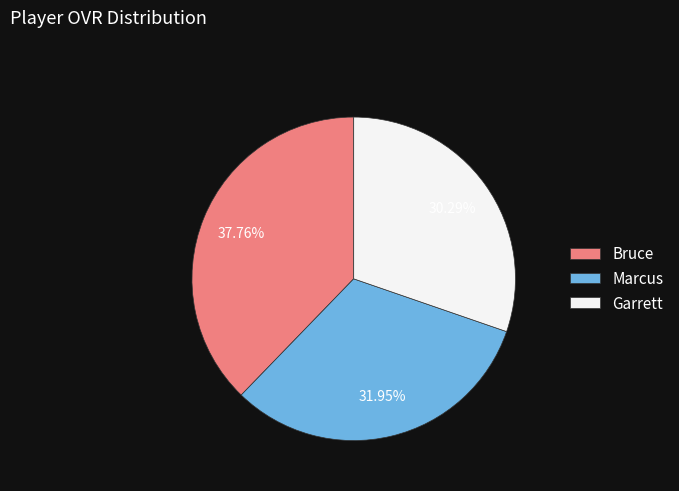

Count the number of slices in the pie.

3